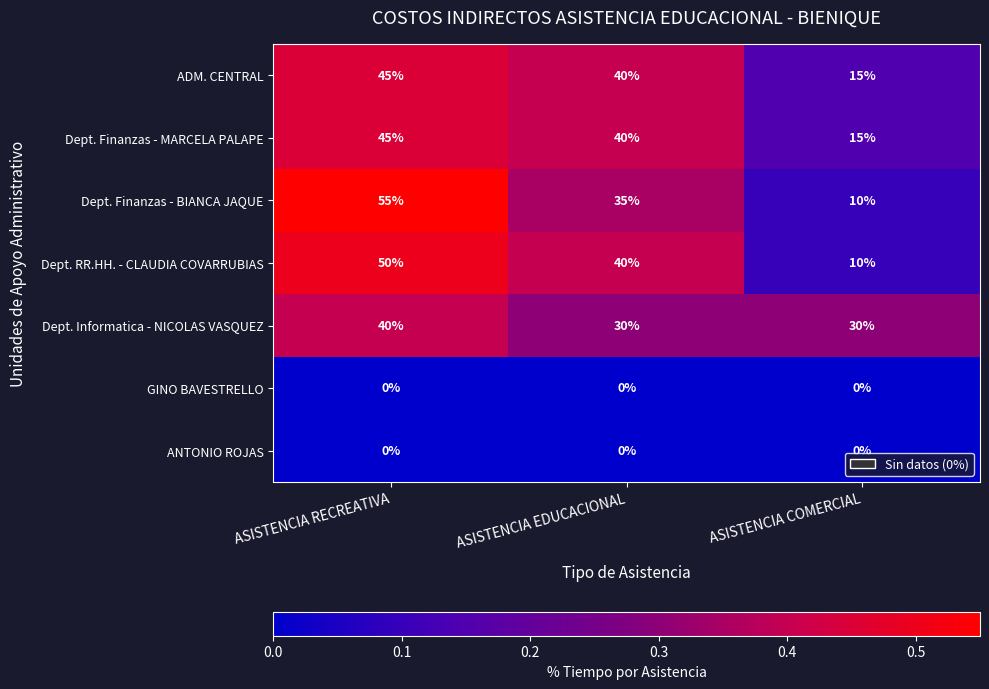

Which series has the largest range (max minus min)?

Dept. Finanzas - BIANCA JAQUE